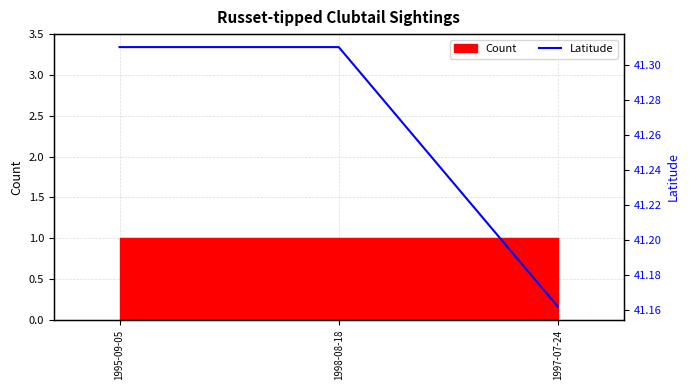

What is the change in value from 1998-08-18 to 1997-07-24?

-0.1